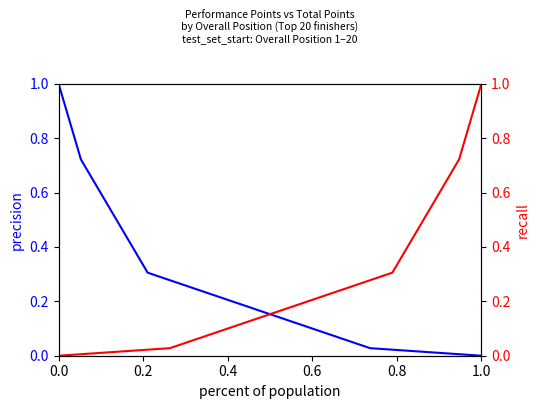

What is the greatest value displayed?

1.0